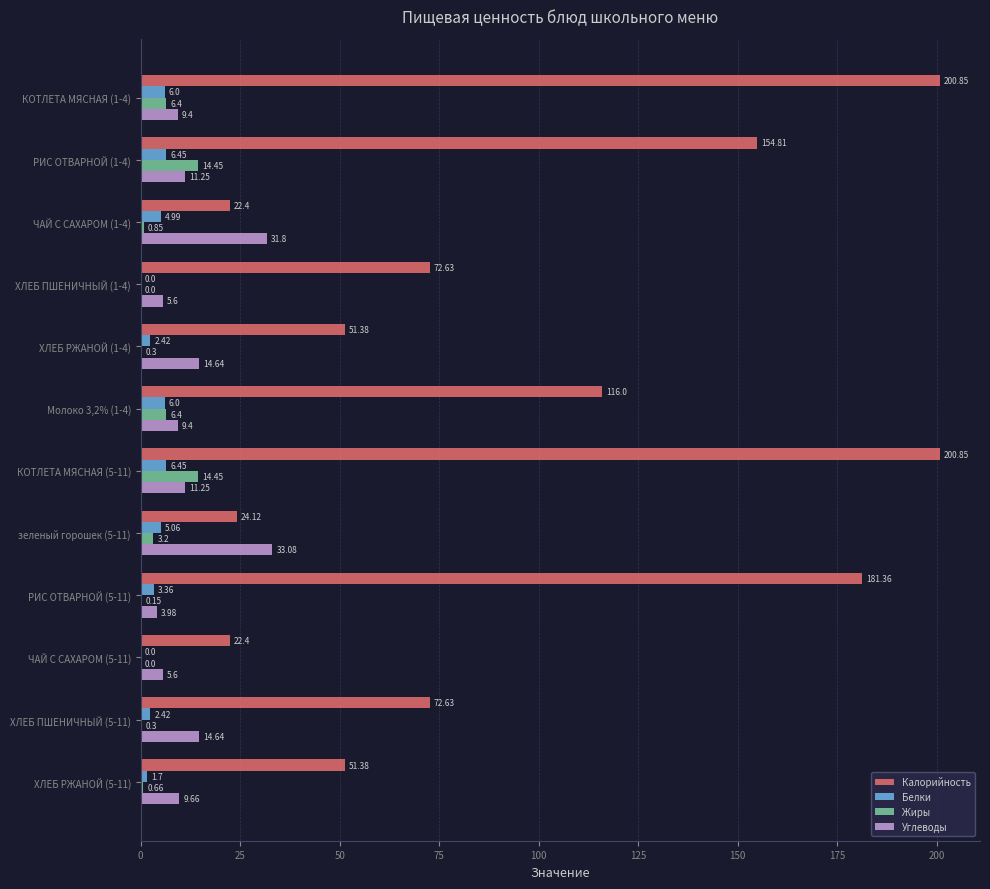

Is the value of Белки at зеленый горошек (5-11) greater than the value of Углеводы at ЧАЙ С САХАРОМ (1-4)?

No